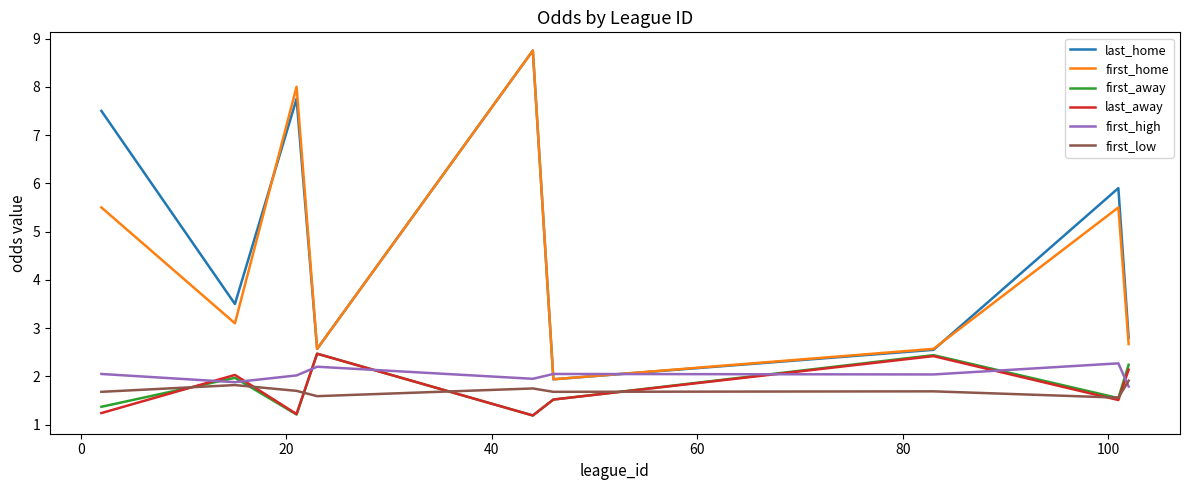

What is the greatest value displayed?

8.8